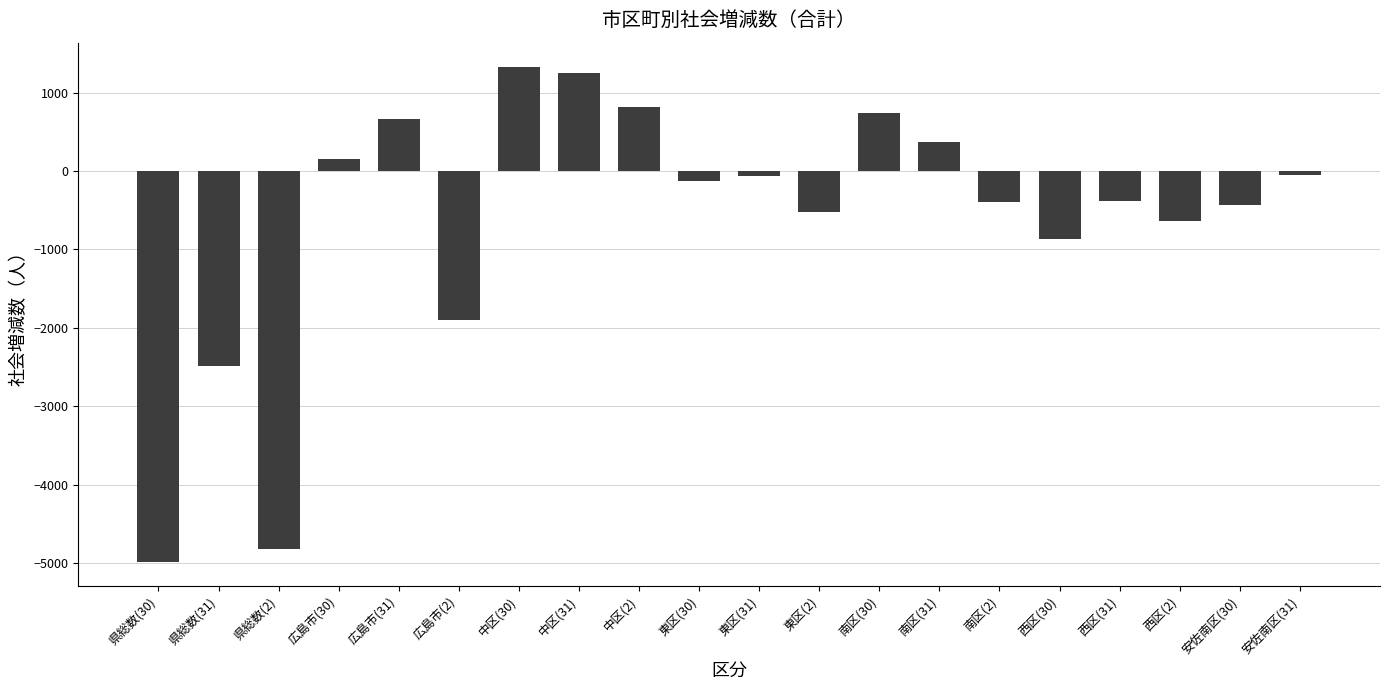

What is the difference between the maximum and minimum values?

6306